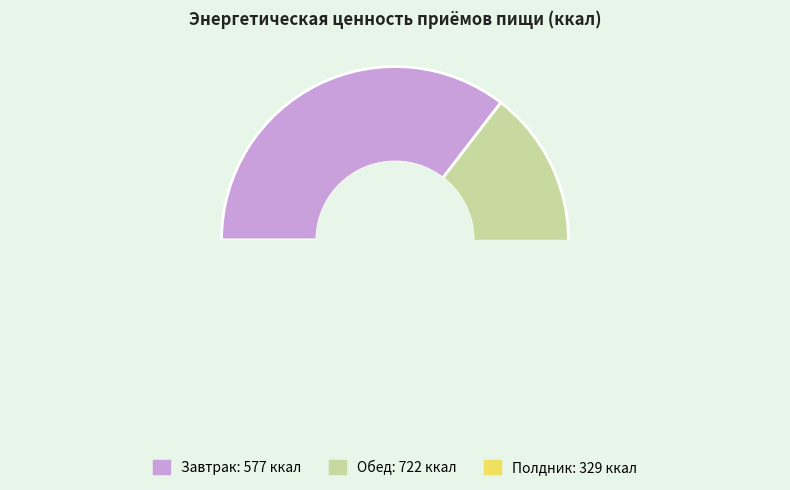

Count the number of slices in the pie.

3